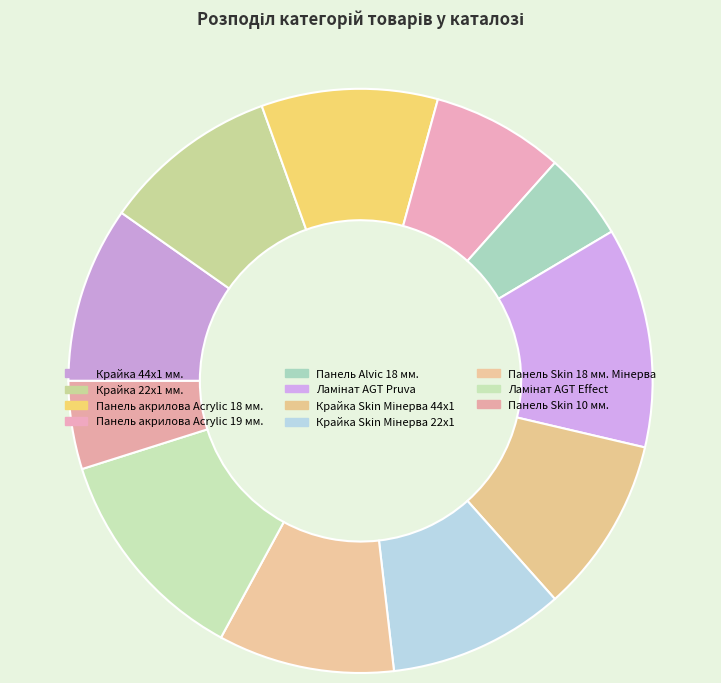

True or false: Крайка Skin Мінерва 22x1 accounts for 3% of the total.

False